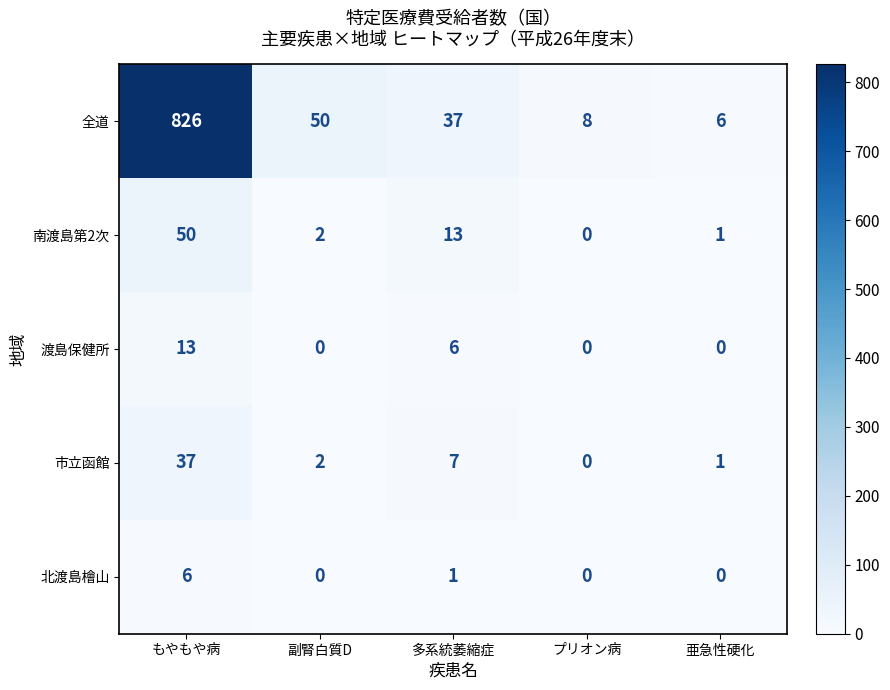

Between 副腎白質D and プリオン病, which series saw the biggest shift?

全道